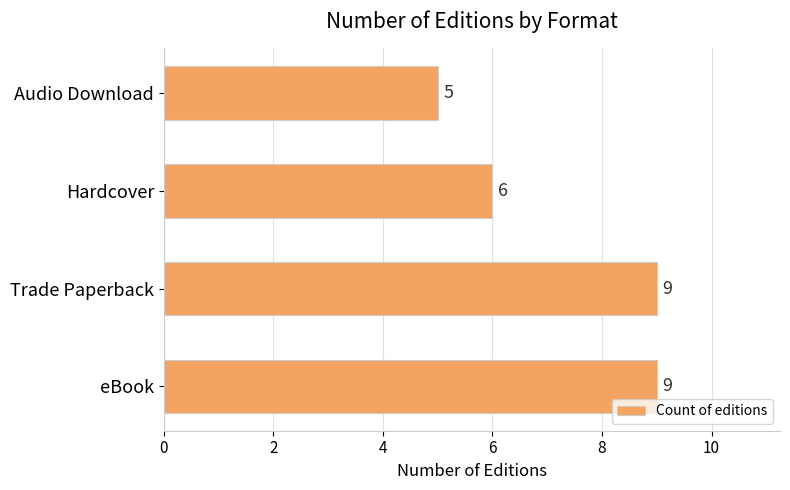

Between Hardcover and eBook, which is larger?

eBook